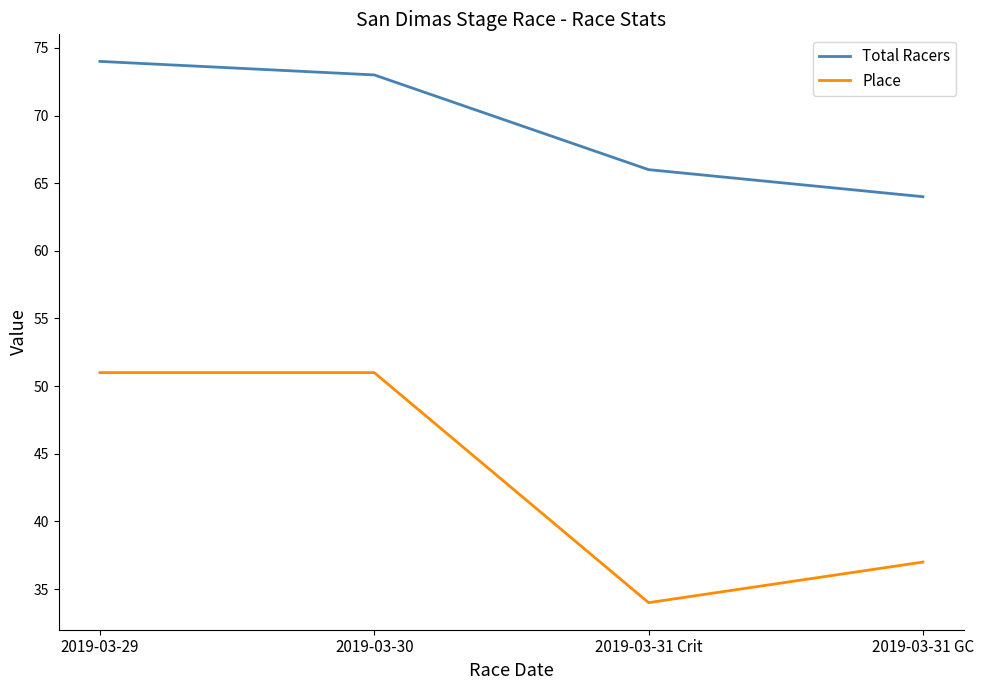

Where is Total Racers nearest to the value 69?

2019-03-31 Crit